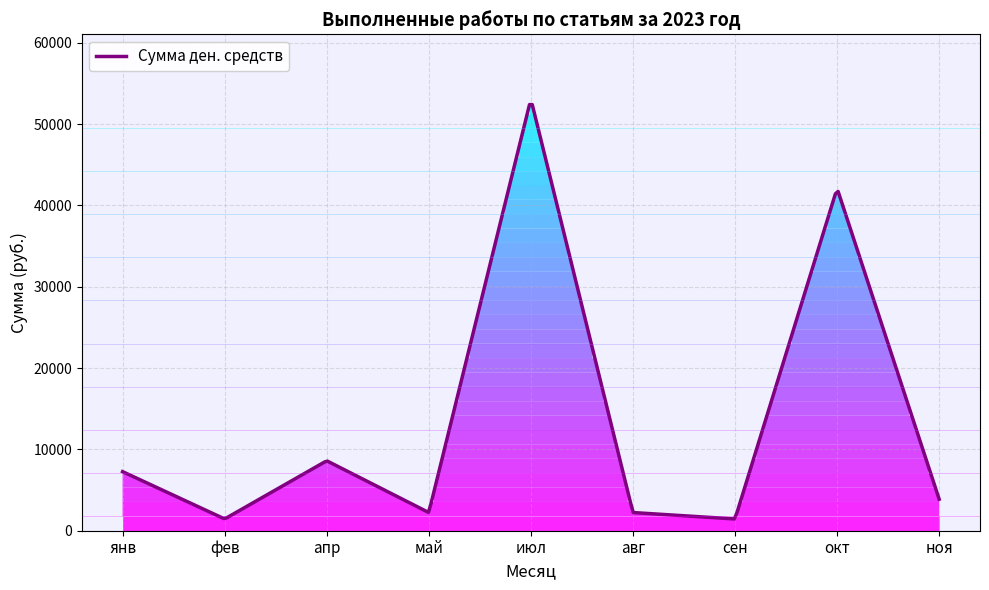

What is the greatest value displayed?

52401.8